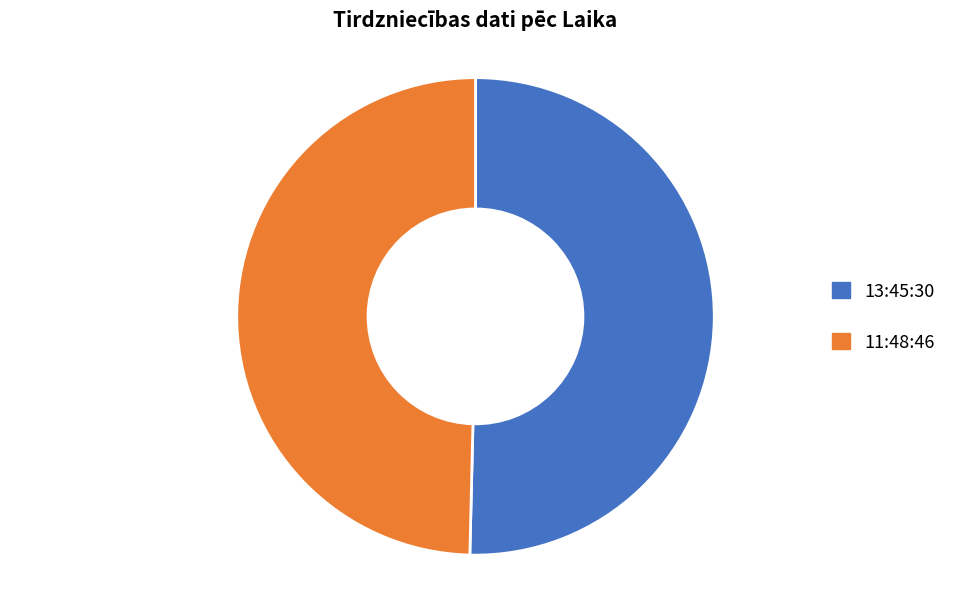

Is there a majority slice in this chart?

Yes